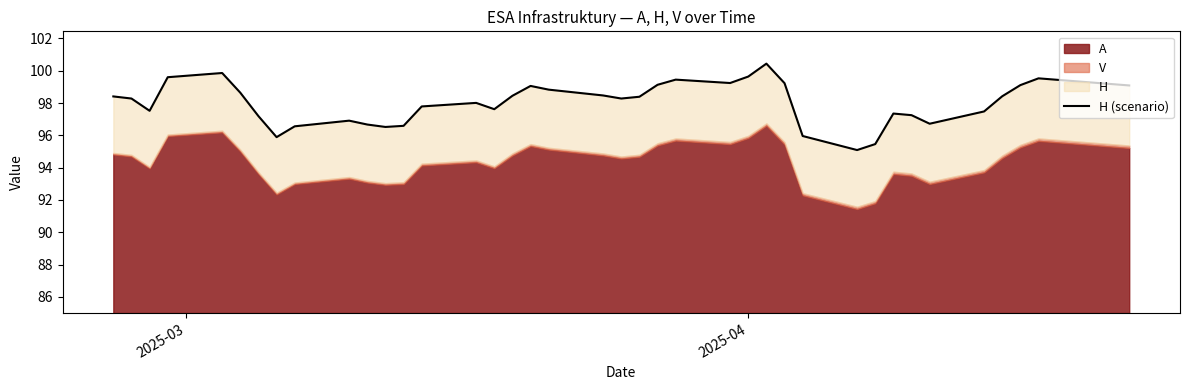

How many lines are shown in the chart?

1